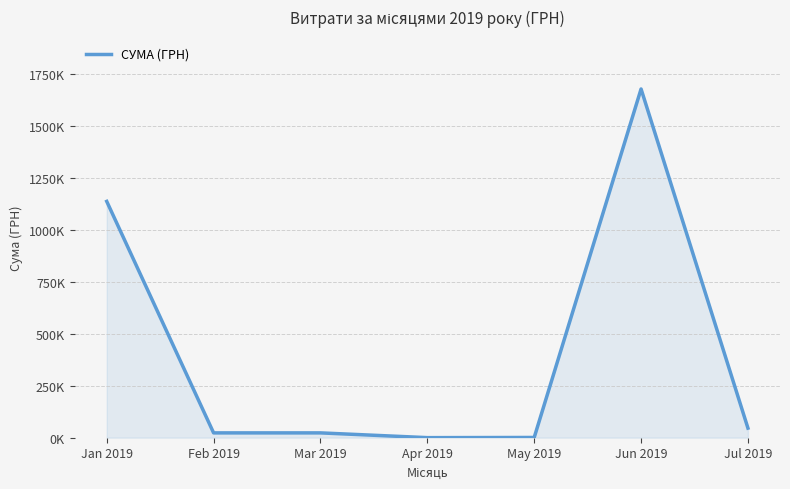

Does the chart have visible grid lines?

Yes